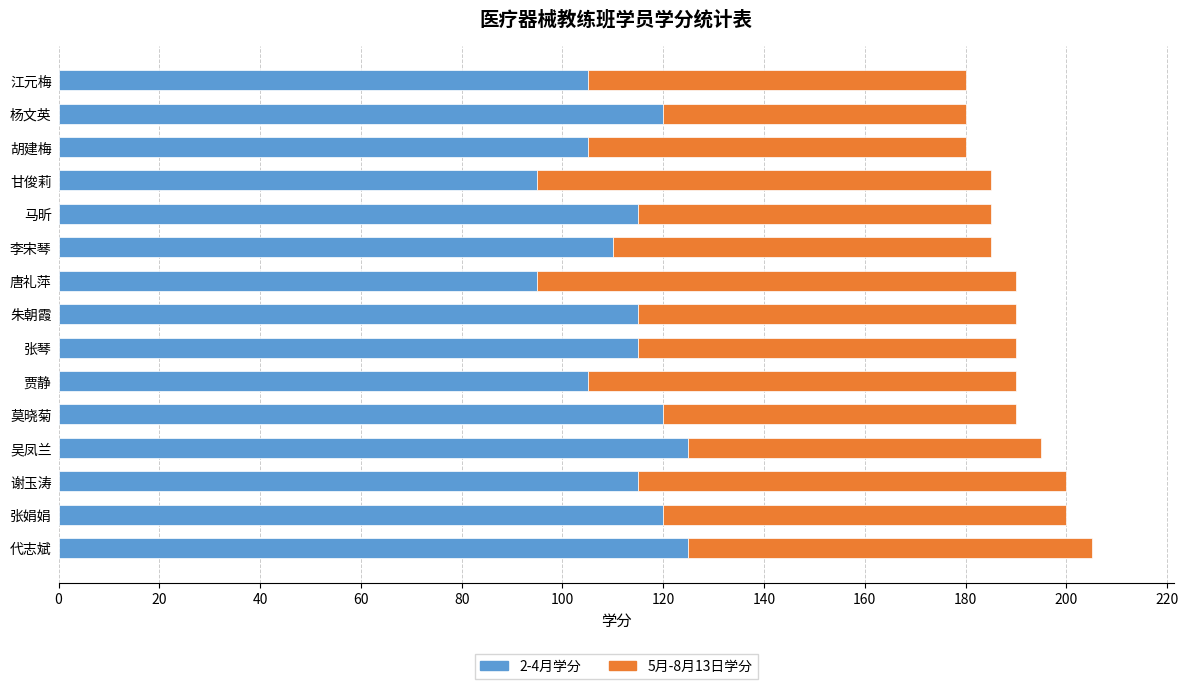

What is the maximum value for 2-4月学分?

125